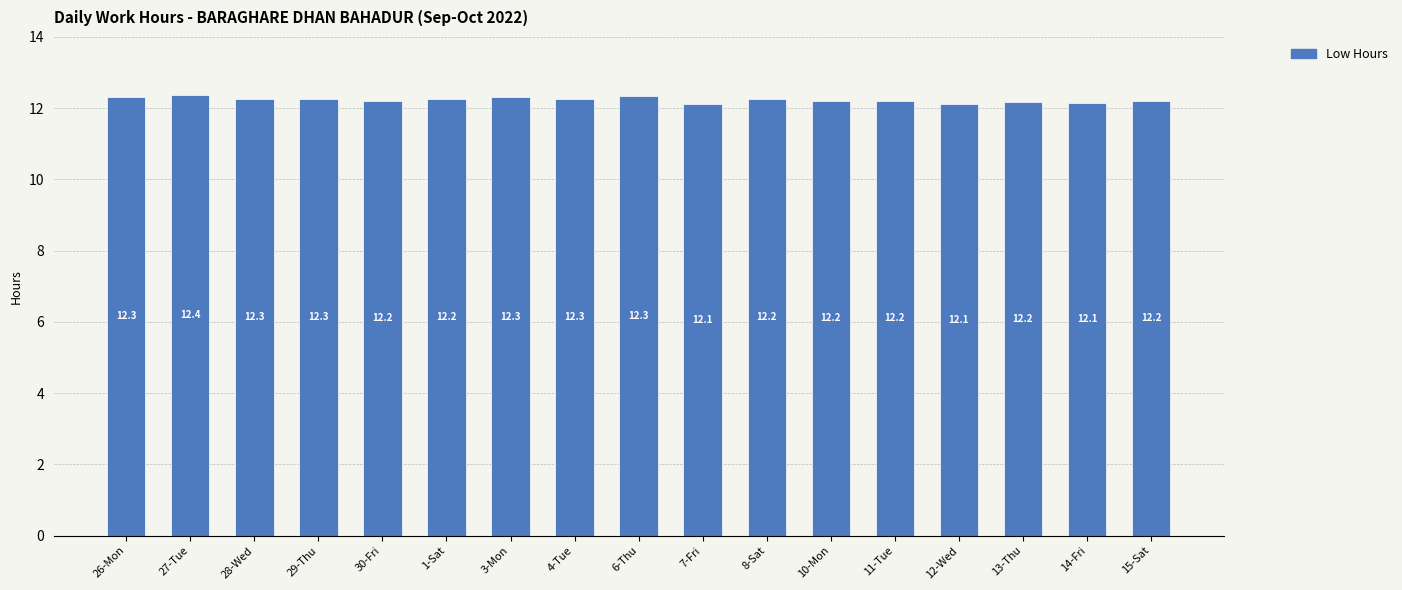

What is the difference between the maximum and minimum values?

0.2